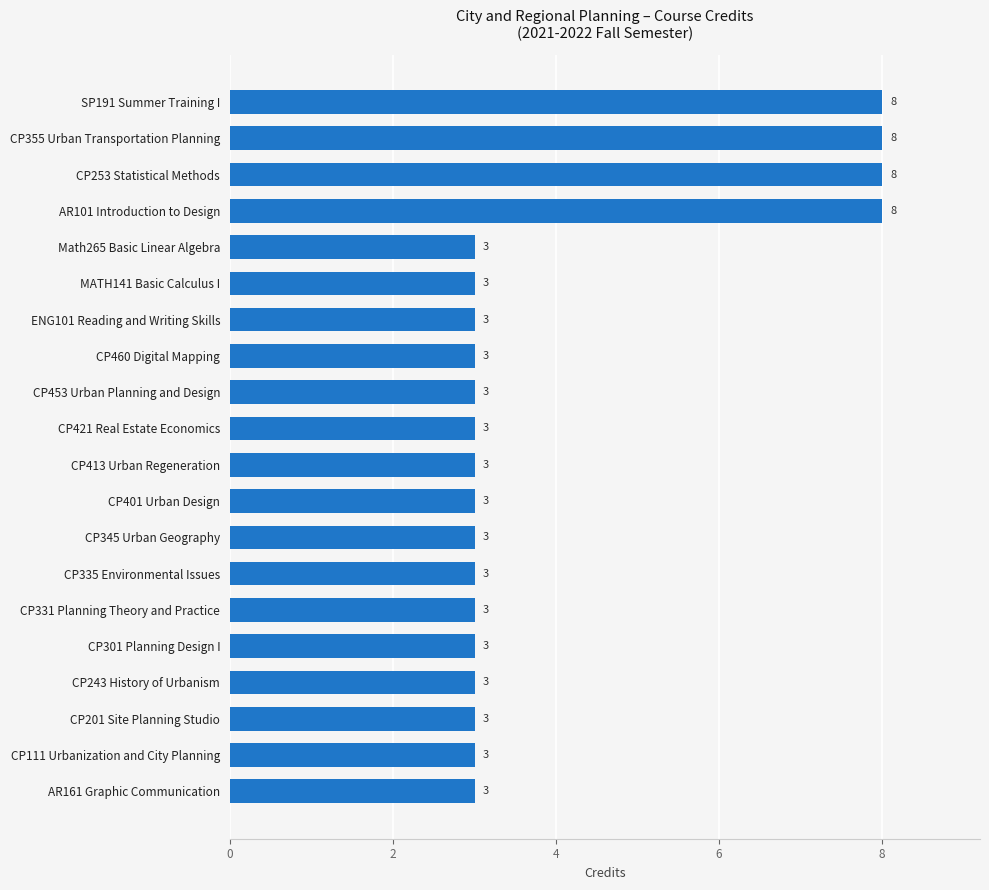

Read the value at CP413 Urban Regeneration.

3